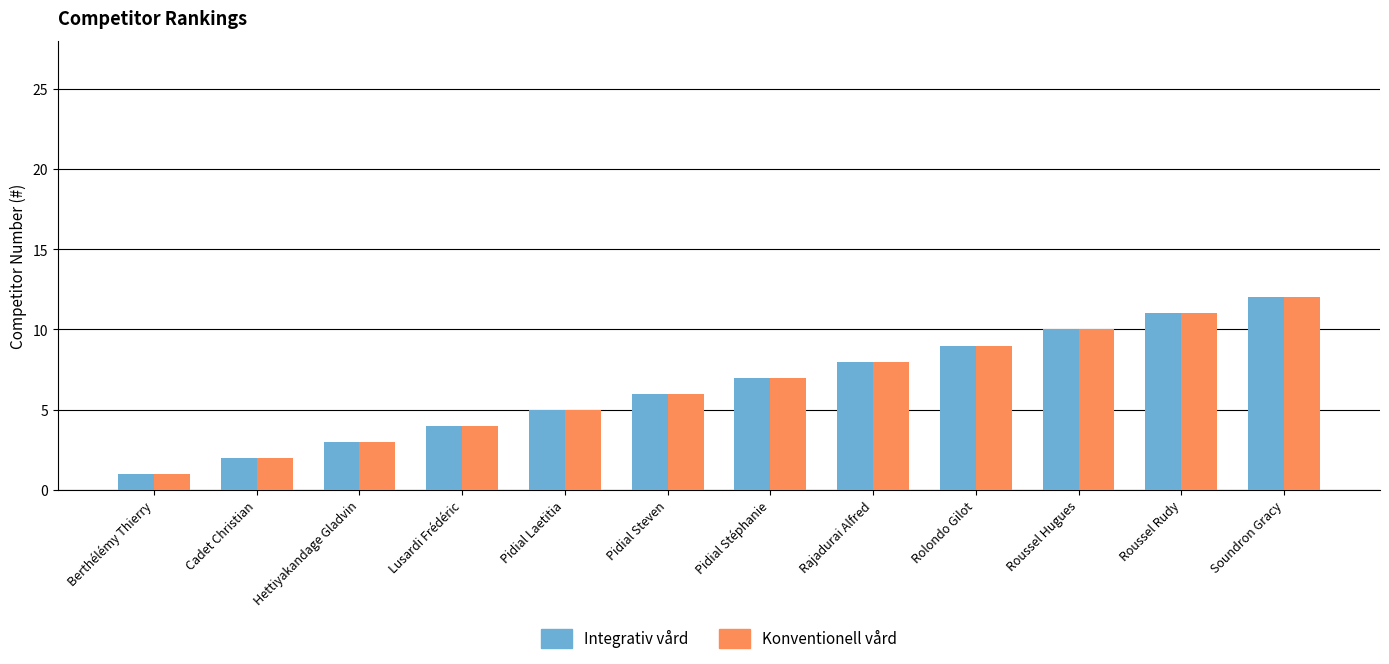

At which category is the sum across all series the highest?

Soundron Gracy